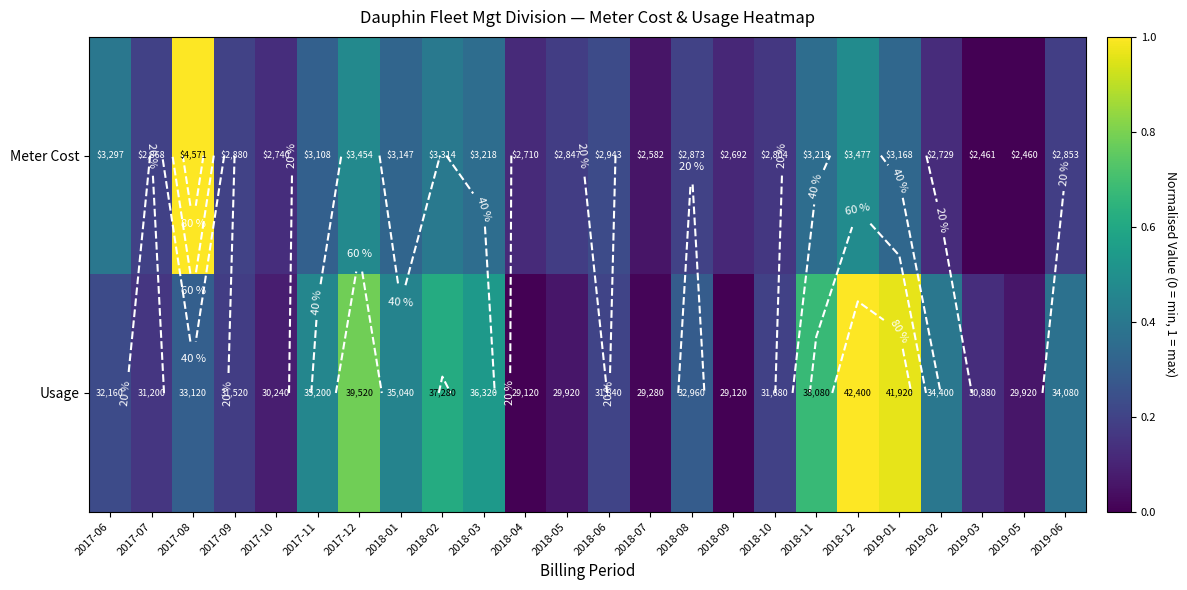

Is it true that Usage equals 0.1 at 2017-11?

False